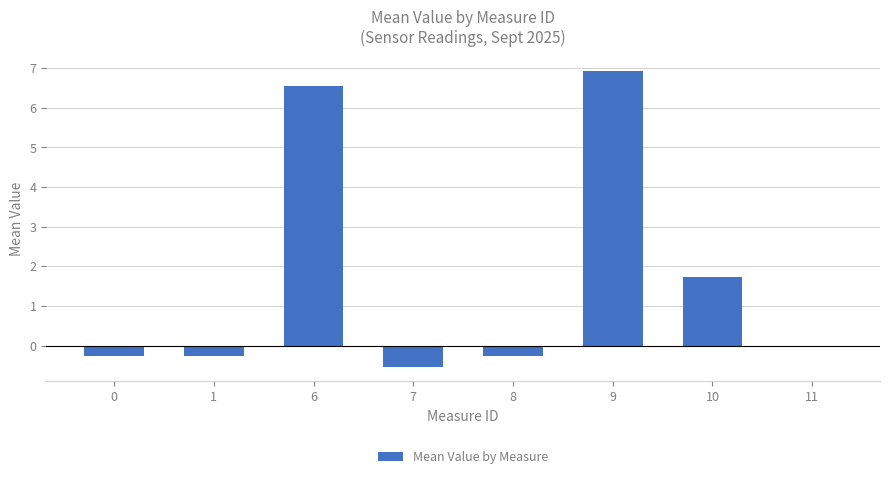

At which category does the chart reach its peak across all series?

9